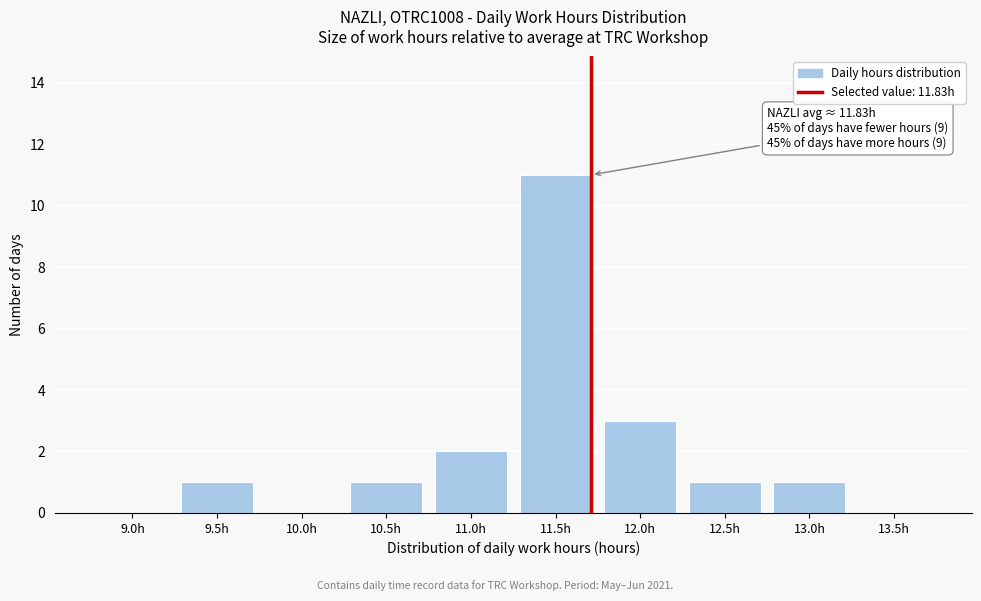

Reading left to right, what are all the values shown in this chart?

9.0h=0	9.5h=1	10.0h=0	10.5h=1	11.0h=2	11.5h=11	12.0h=3	12.5h=1	13.0h=1	13.5h=0